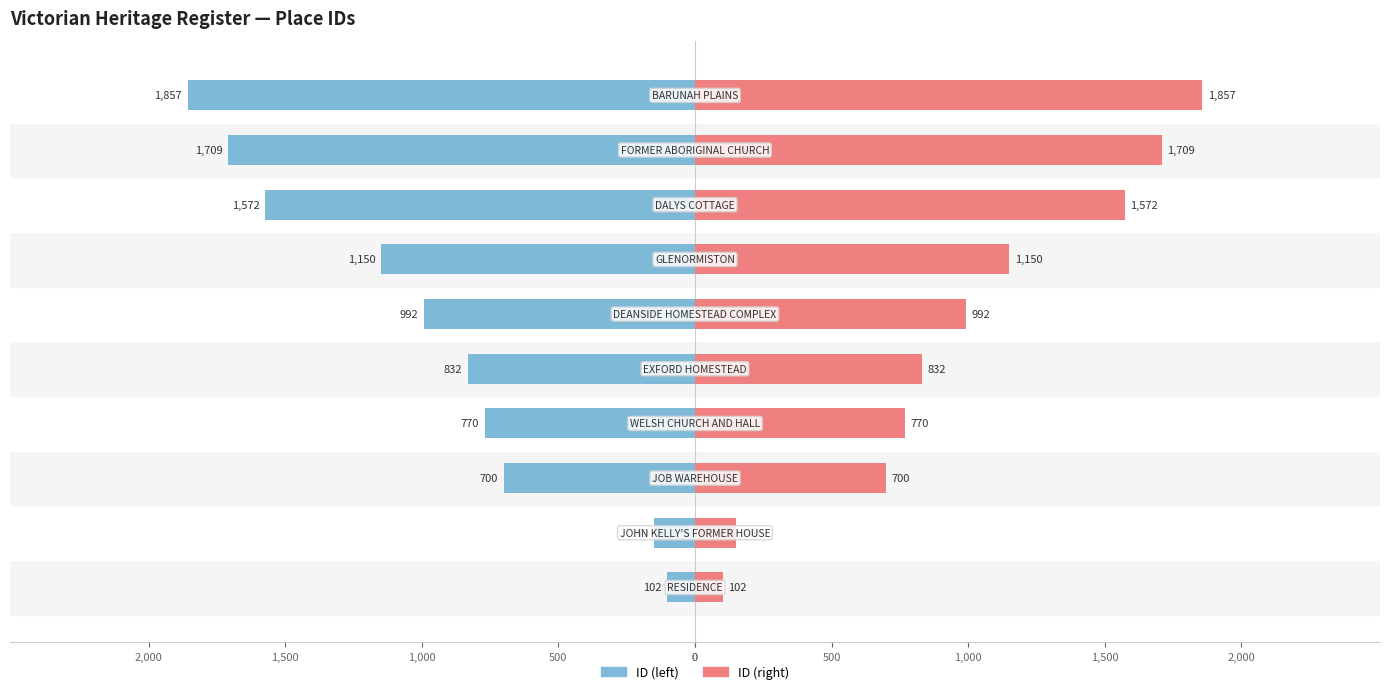

Reading right to left, what are all the values shown in this chart?

ID (left): -1857	-1709	-1572	-1150	-992	-832	-770	-700	-149	-102
ID (right): 1857	1709	1572	1150	992	832	770	700	149	102